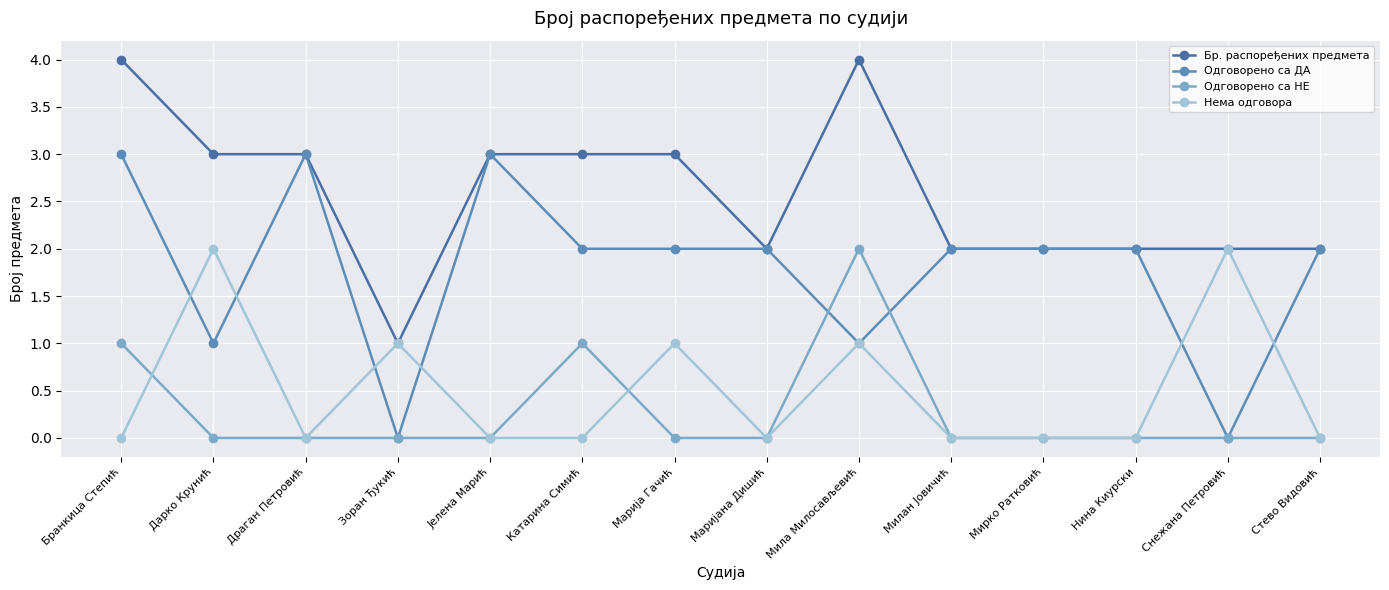

What are all the series names shown in the legend?

Бр. распоређених предмета, Одговорено са ДА, Одговорено са НЕ, Нема одговора